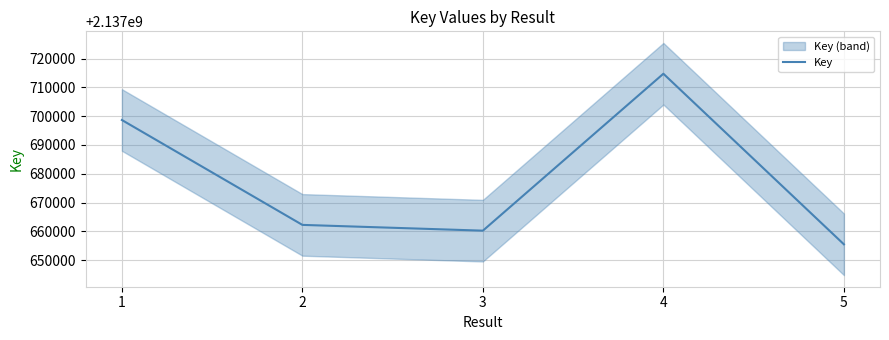

Reading left to right, what are all the values shown in this chart?

1=2137698675	2=2137662269	3=2137660267	4=2137714730	5=2137655526